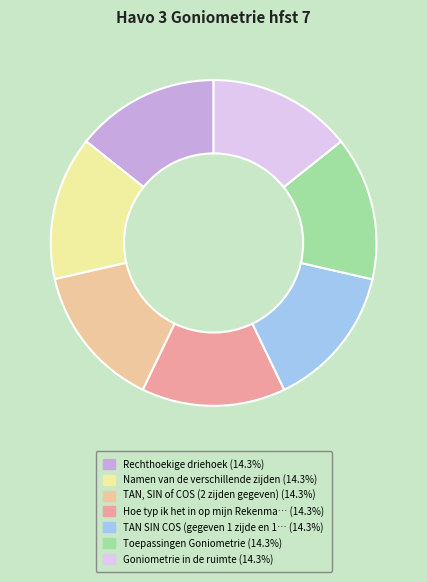

How many segments does this pie chart have?

7